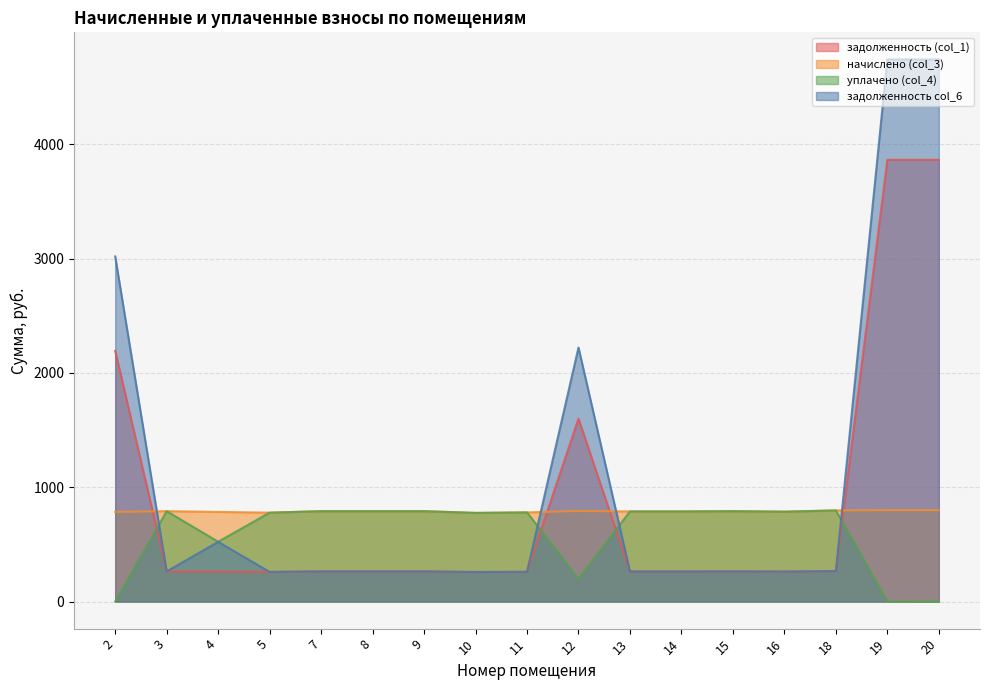

At which category is the sum across all series the highest?

19